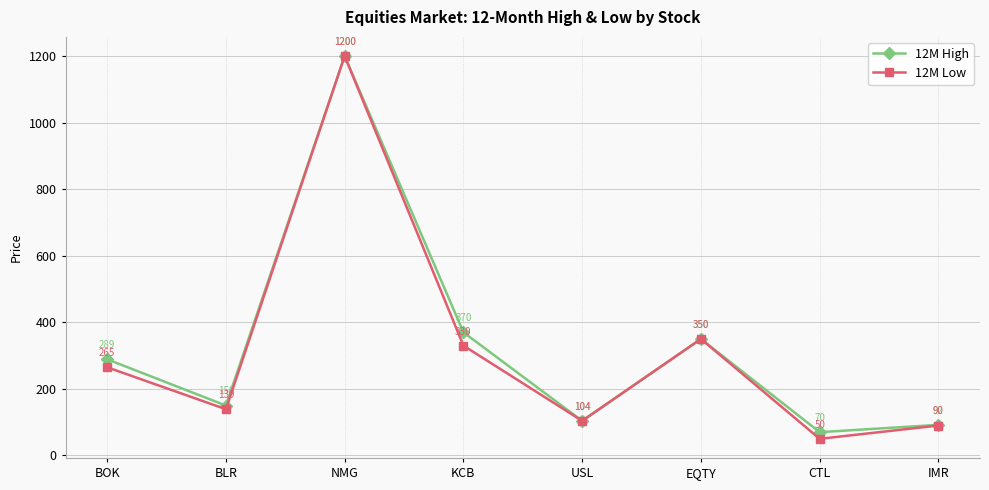

What is the difference between the maximum and second lowest values in the 12M Low series?

1110